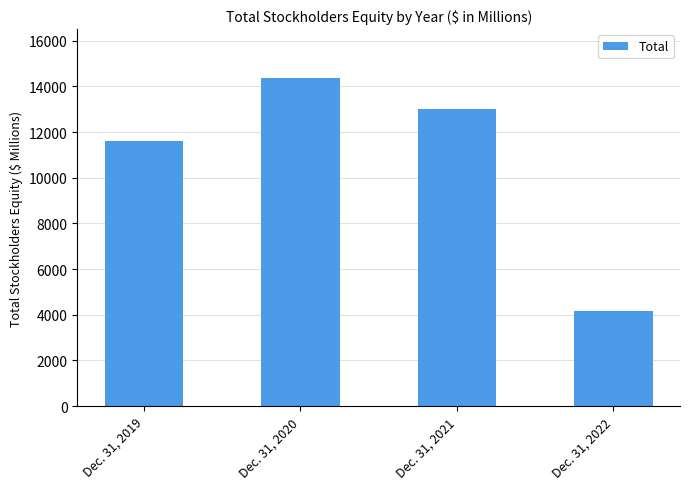

Where does the data first go above 13014?

Dec. 31, 2020